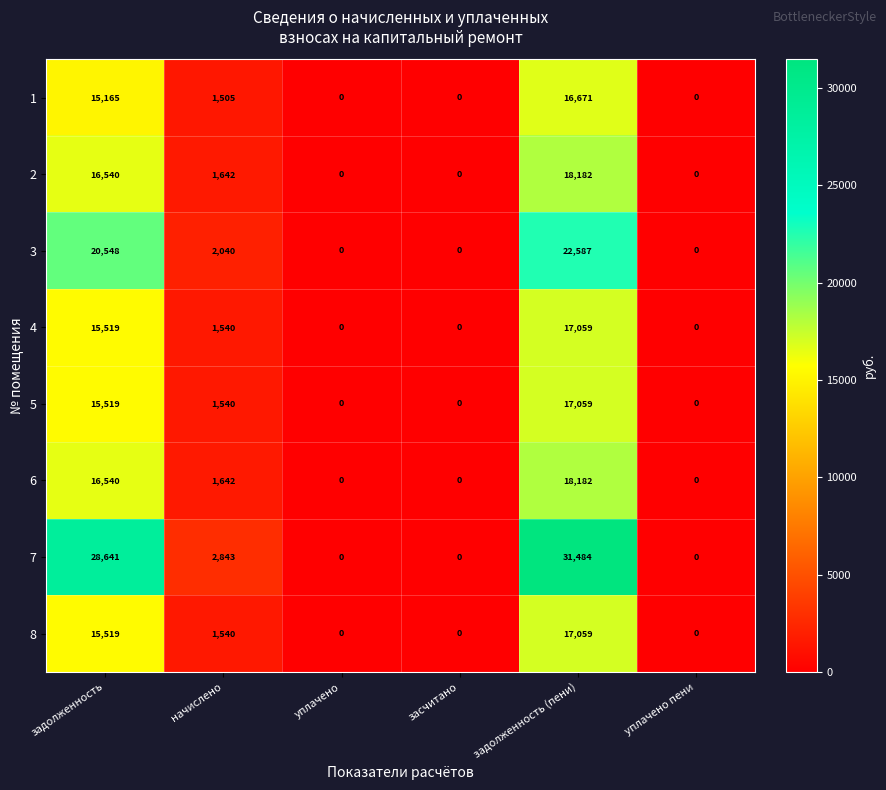

At which label does 6 first exceed 1642?

задолженность